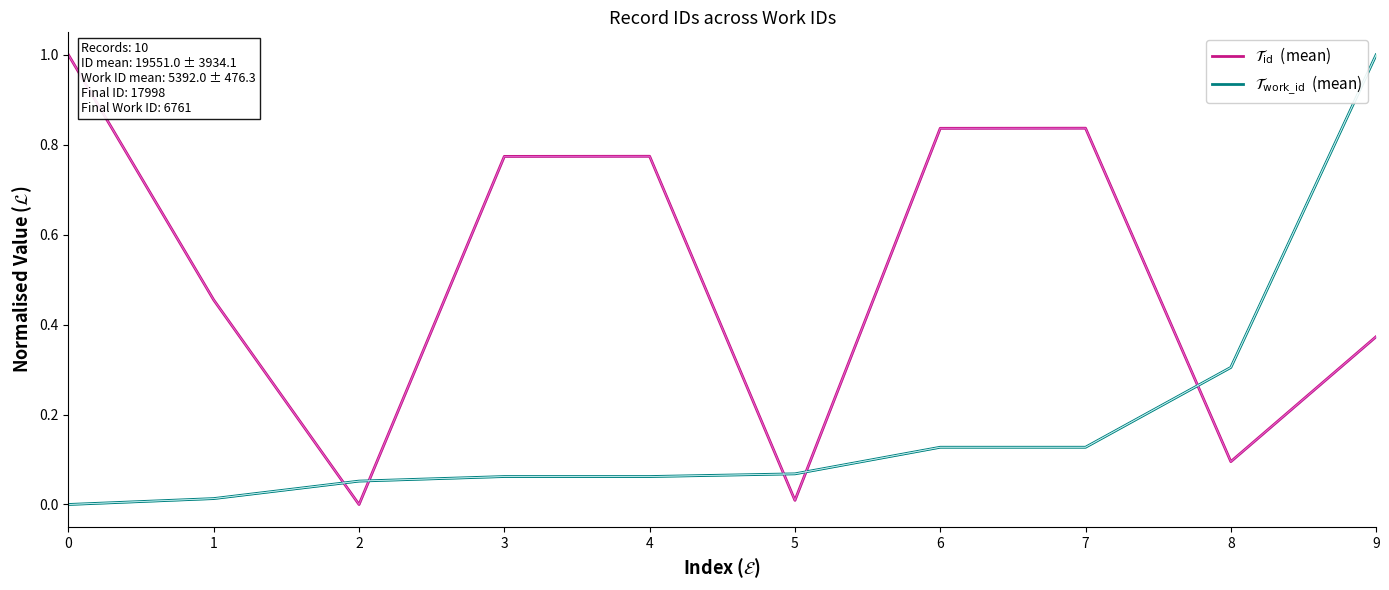

Rank the series at 4 from lowest to highest value.

$\mathcal{T}_{\mathrm{work\_id}}$  (mean), $\mathcal{T}_{\mathrm{id}}$  (mean)